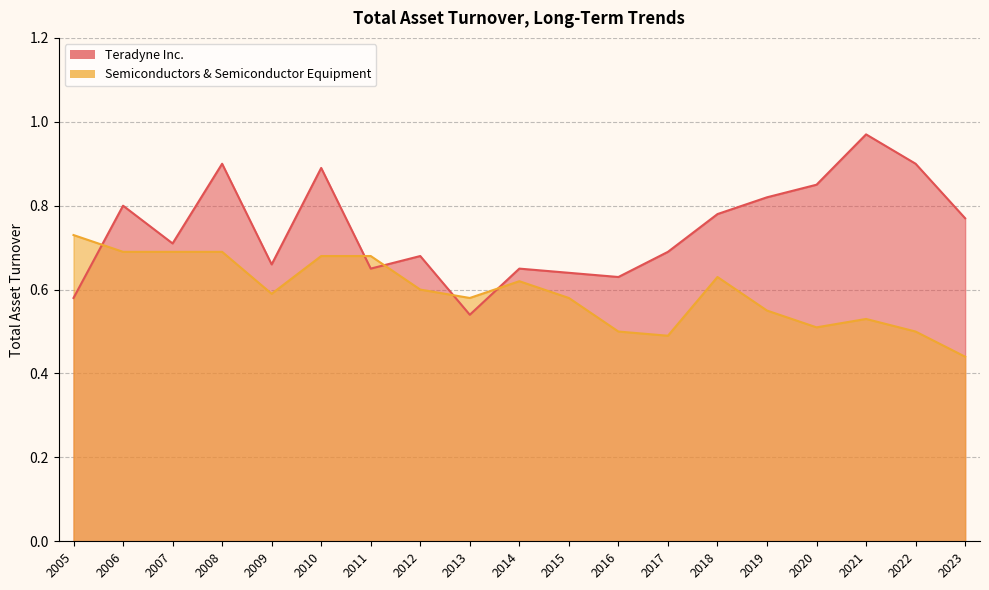

True or false: Semiconductors & Semiconductor Equipment has a value of 0.7 at 2008.

True